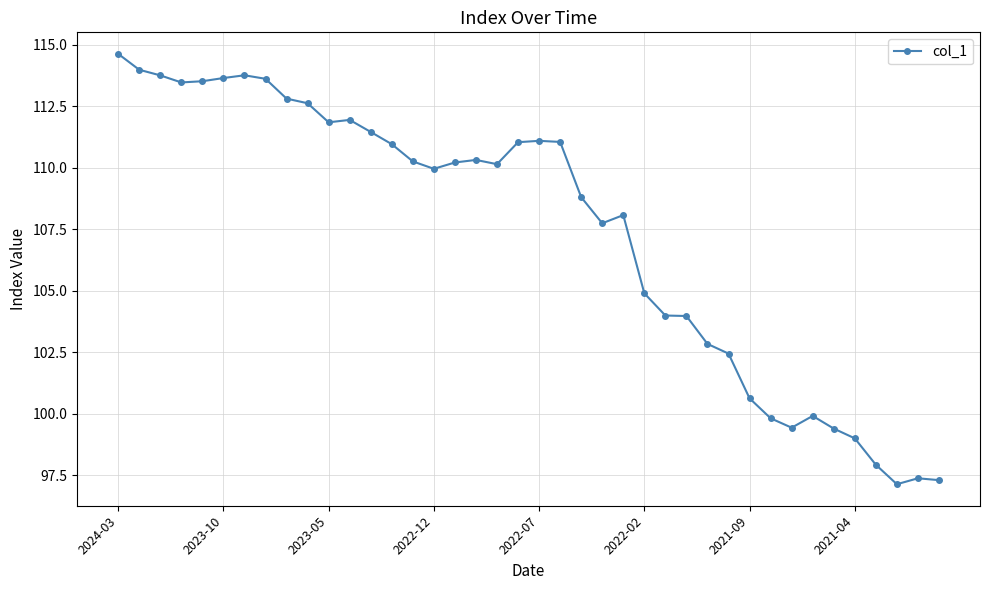

True or false: the data has more than 2 interior local peaks.

True